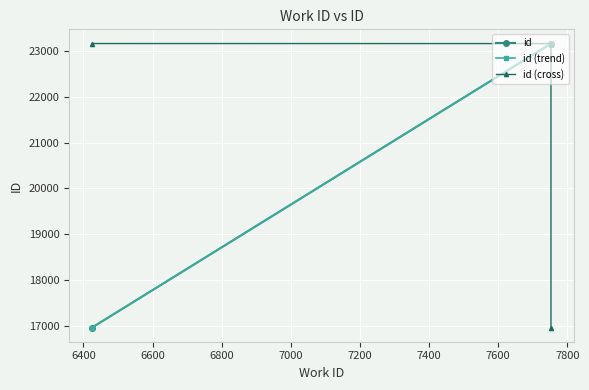

The value at 7753 is 23157. True or false?

True